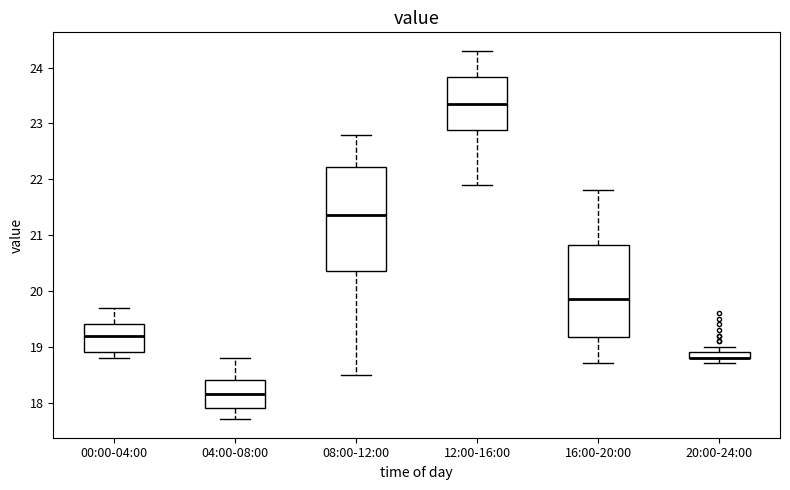

Where is the lower edge of the box for 04:00-08:00 on the y-axis? The values are not printed on the chart, so give them approximately, as read against the axis.

17.9